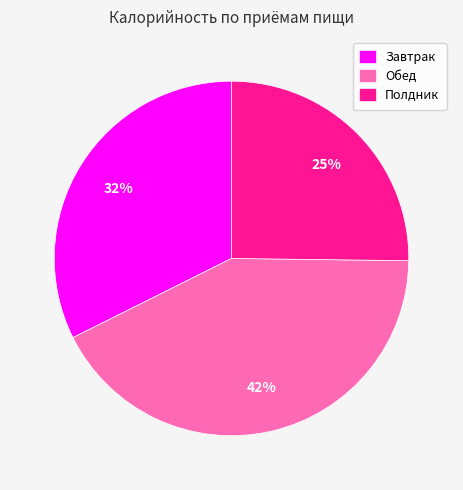

Does any single category account for the majority?

No